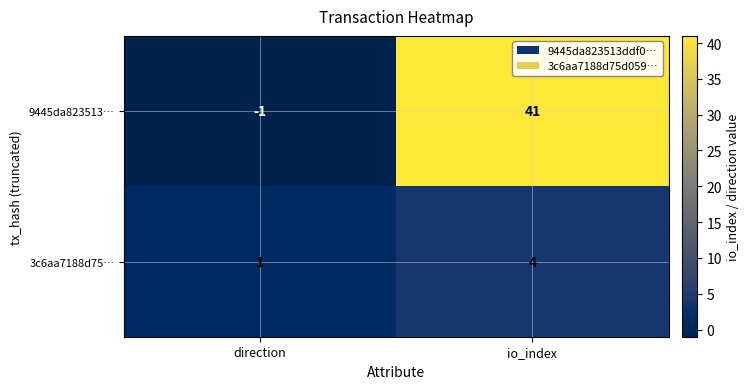

True or false: 3c6aa7188d75… has a value of 4 at io_index.

True